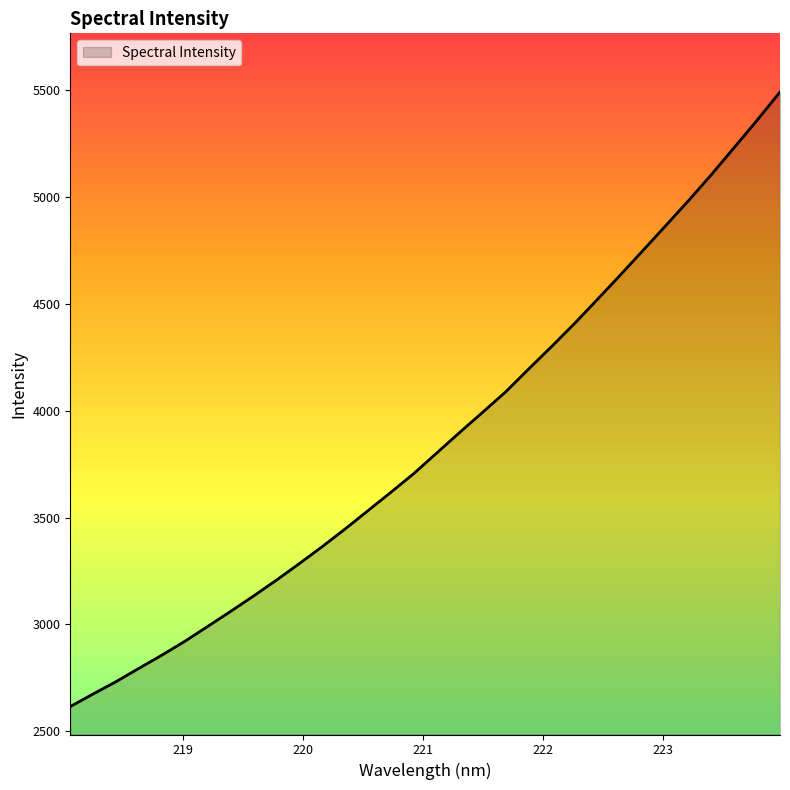

What is the maximum value shown in the chart?

5490.7